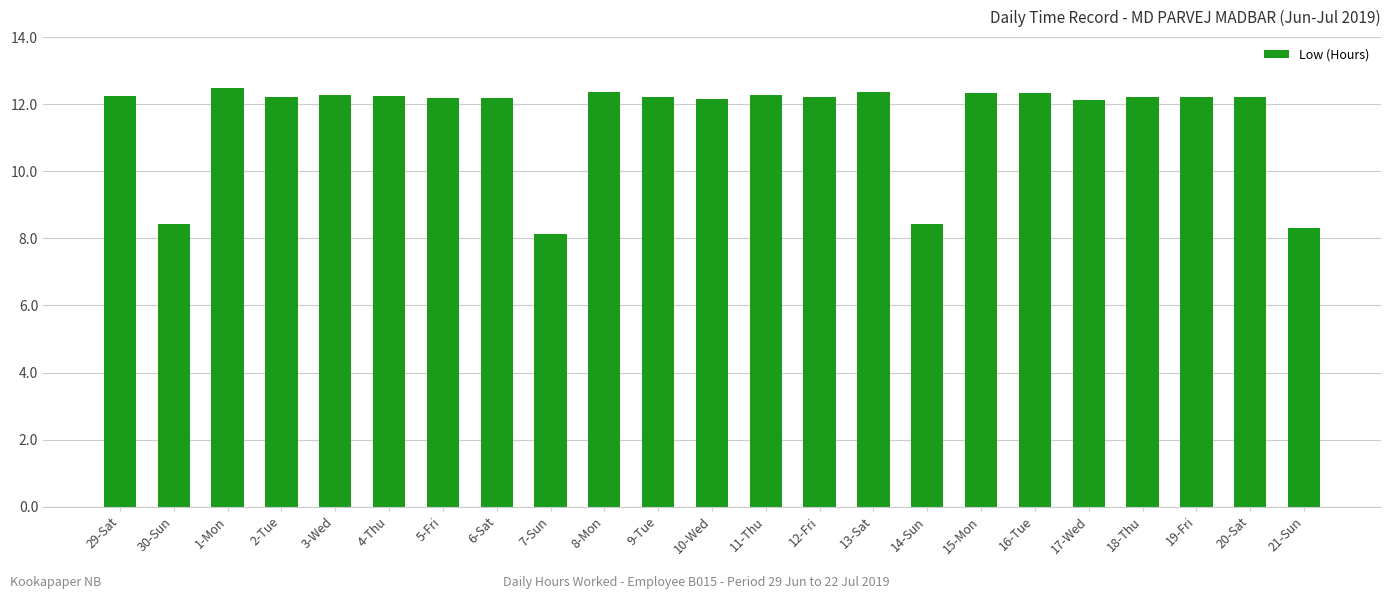

Which label corresponds to the smallest value in the chart?

7-Sun